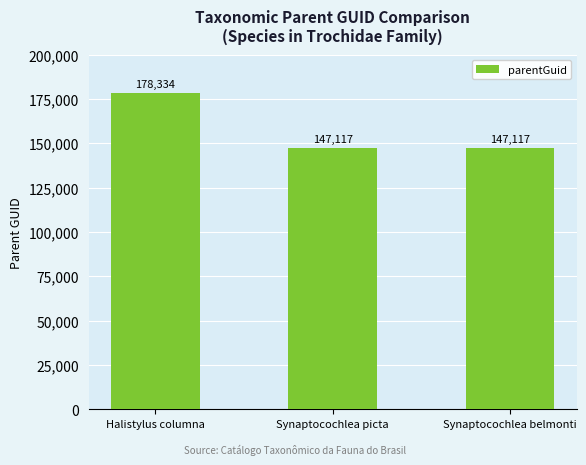

Reading left to right, transcribe all the data shown in this chart.

178334	147117	147117